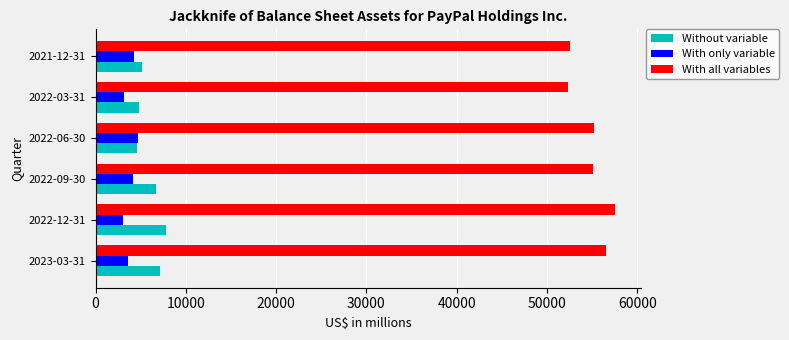

What is the minimum value shown in the chart?

3092